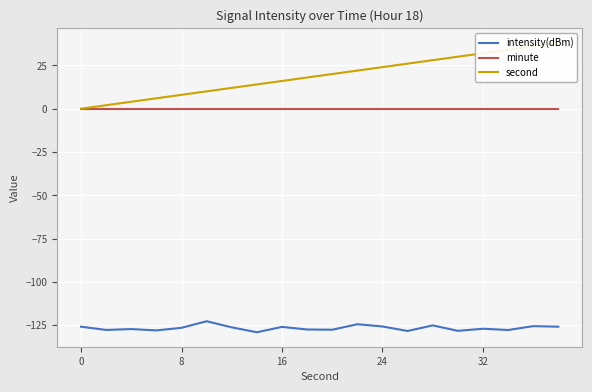

True or false: minute and second intersect in this chart.

False